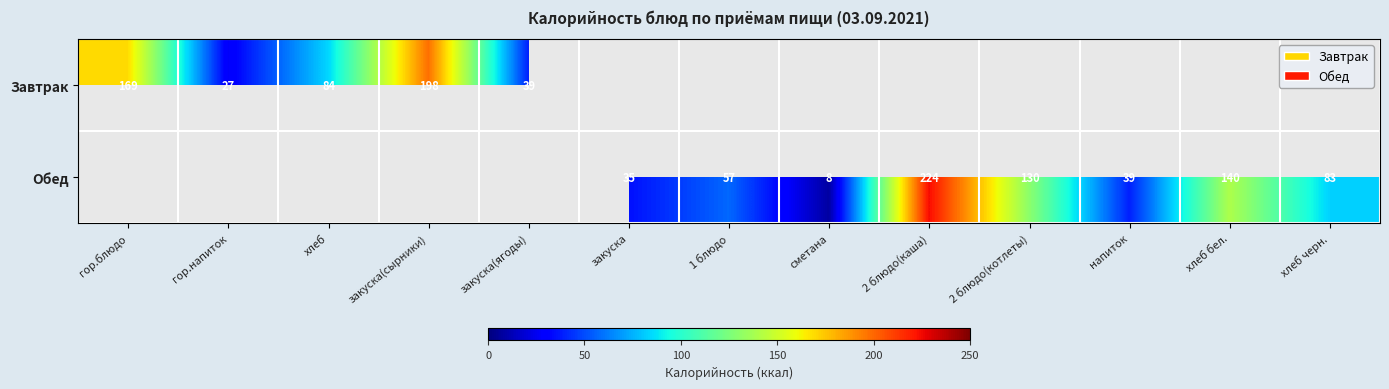

Is it true that Завтрак equals 39 at закуска(ягоды)?

True